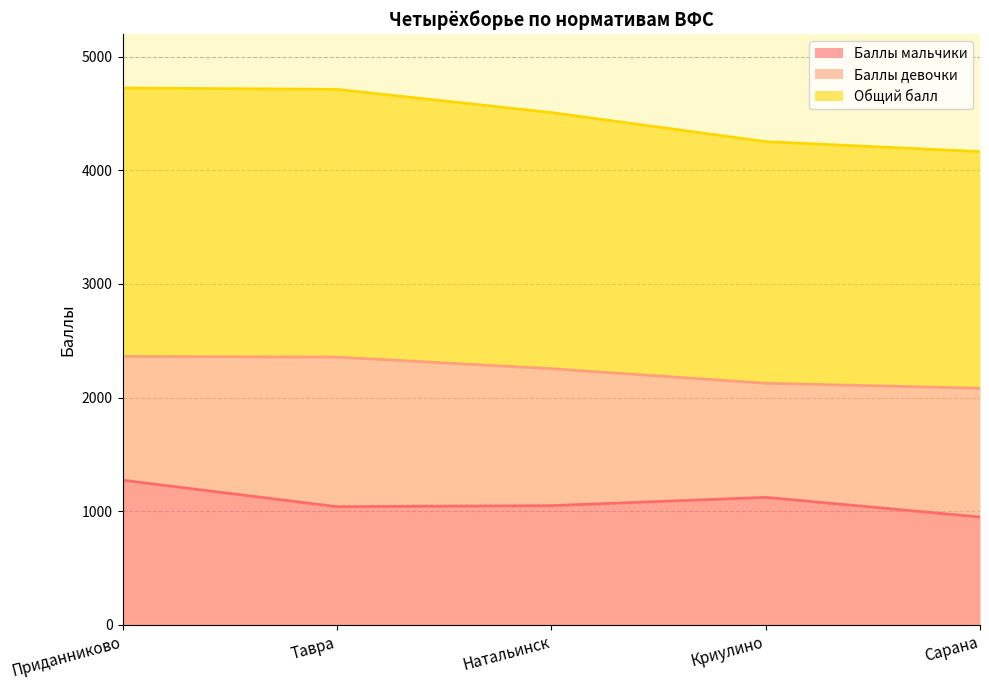

True or false: Общий балл has more than 2 interior local peaks.

False